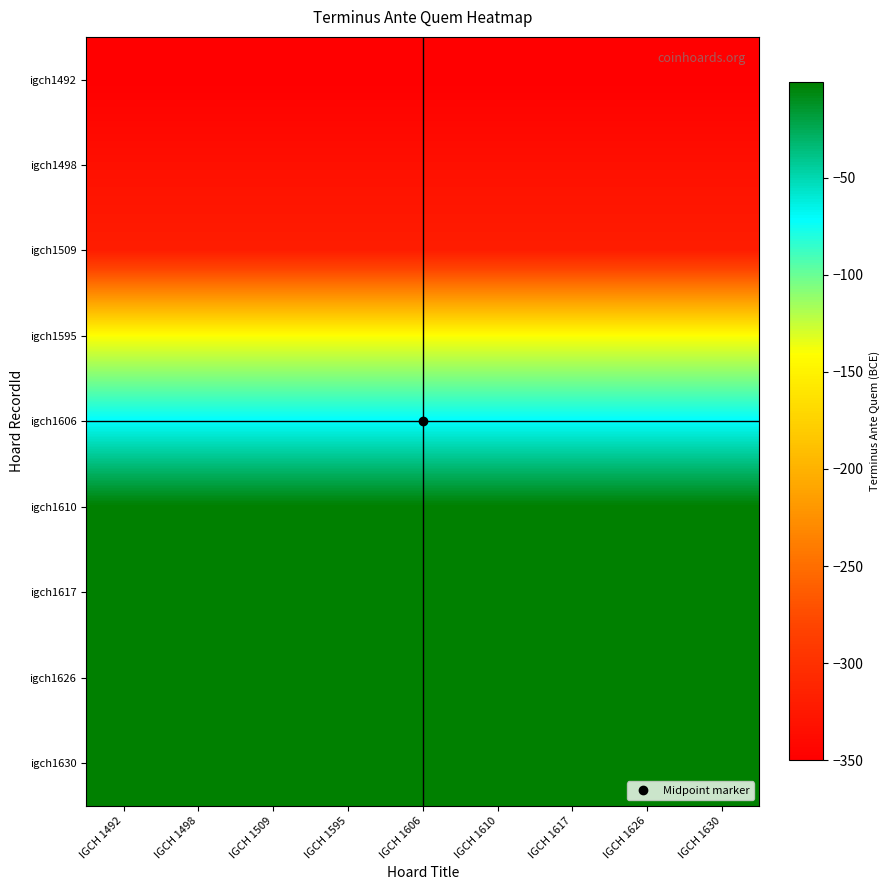

Between IGCH 1630 and IGCH 1626, which is larger?

IGCH 1630